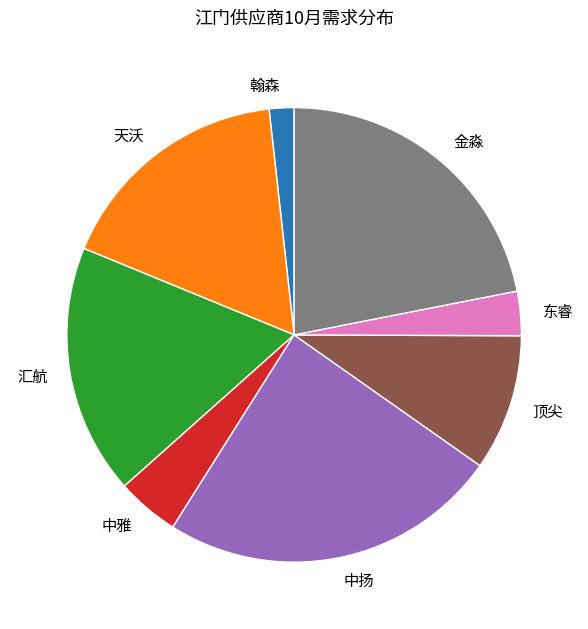

Combined, do 翰森 and 金淼 account for over 50%?

No